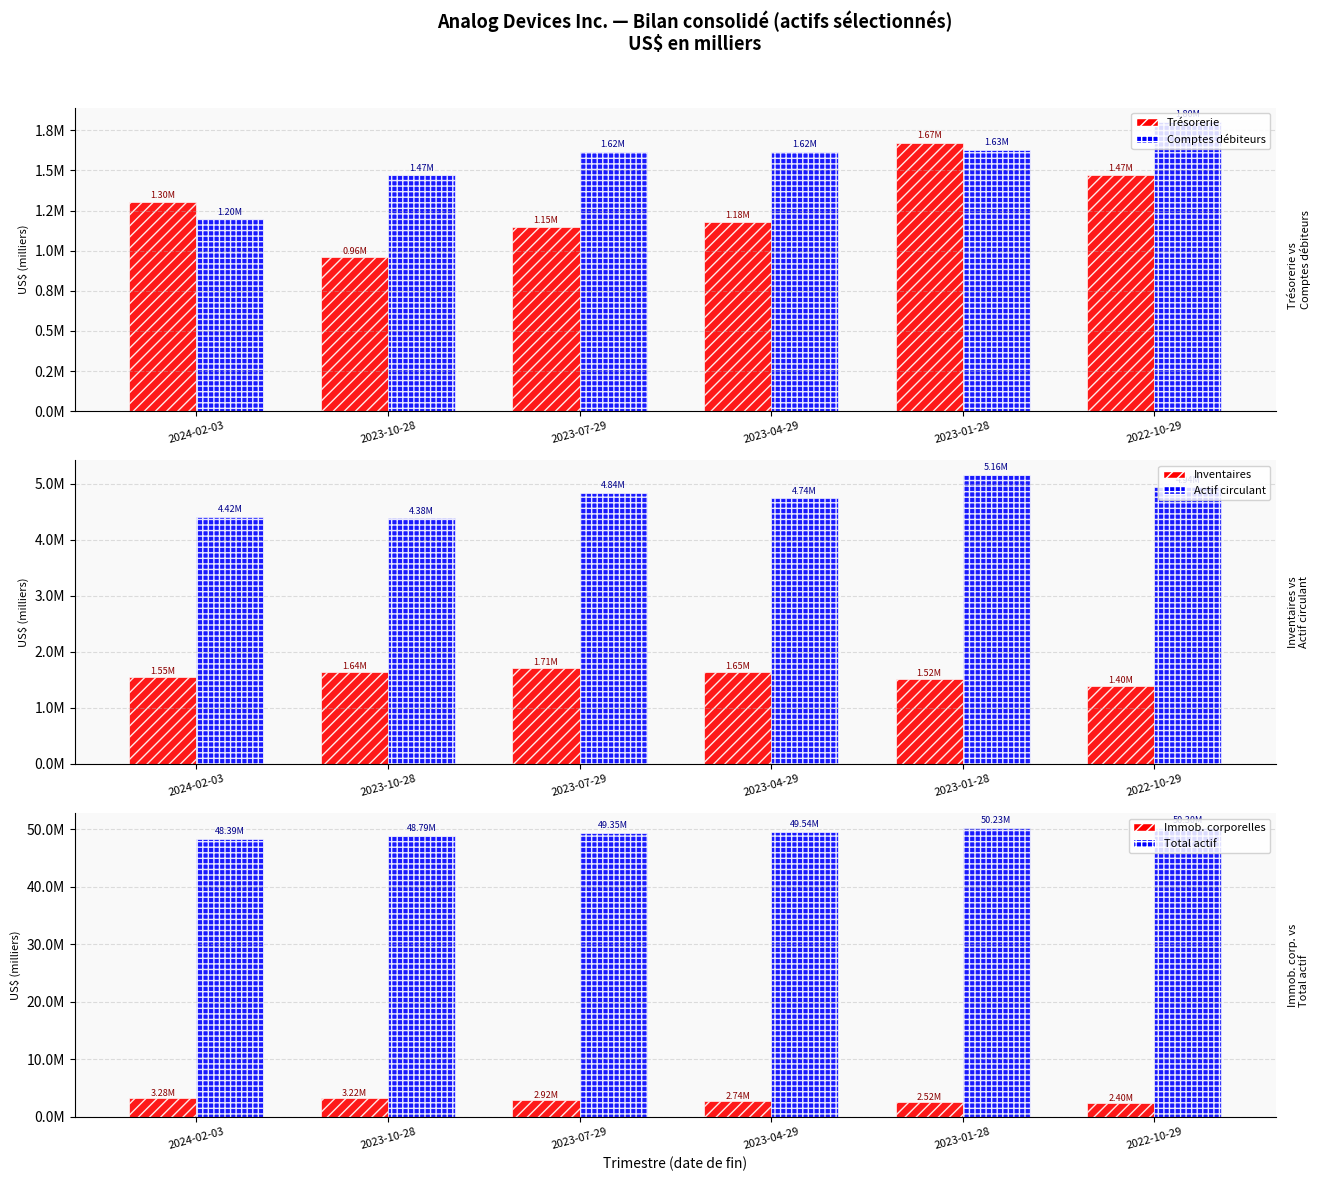

At which category is the sum across all series the highest?

2023-01-28